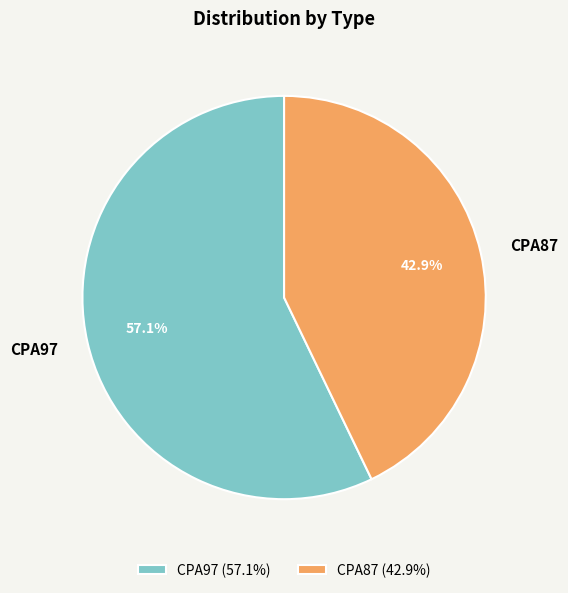

Does CPA87 represent more than half of the total?

No